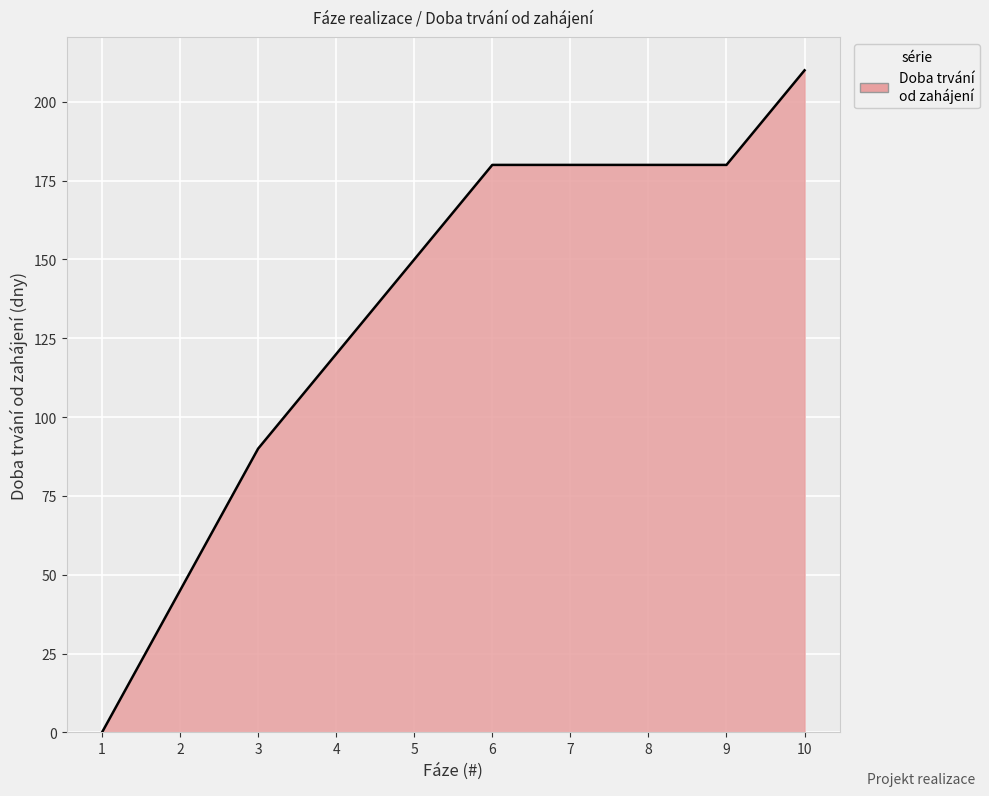

Reading right to left, transcribe all the data shown in this chart.

210	180	180	180	180	150	120	90	45	0